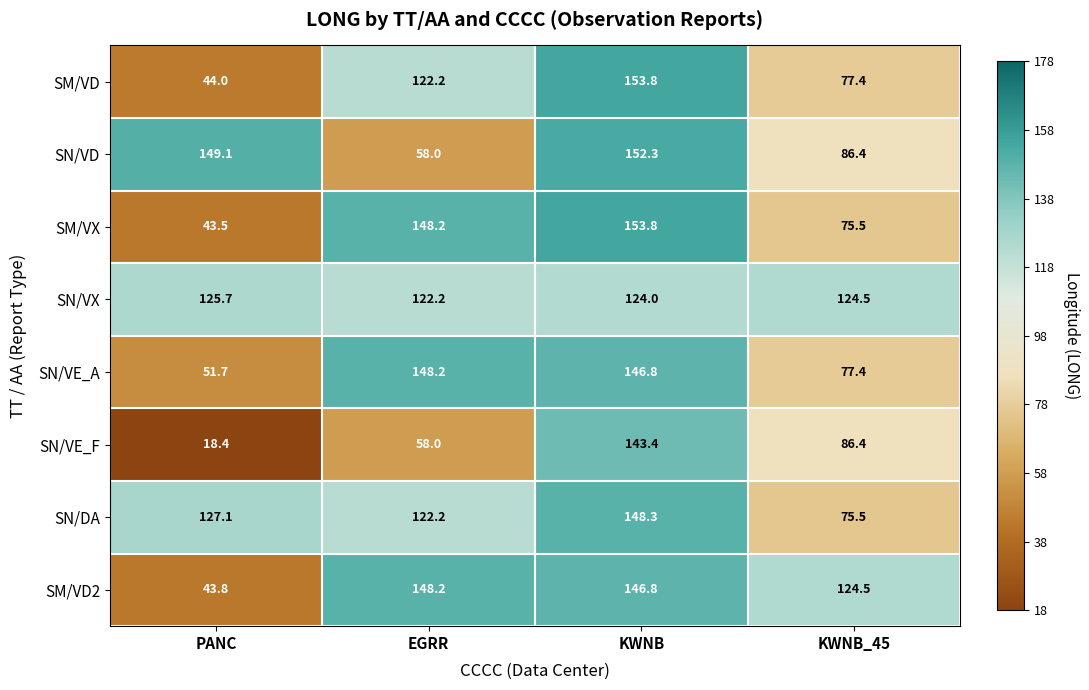

How many data points in SN/VX are less than 124?

1